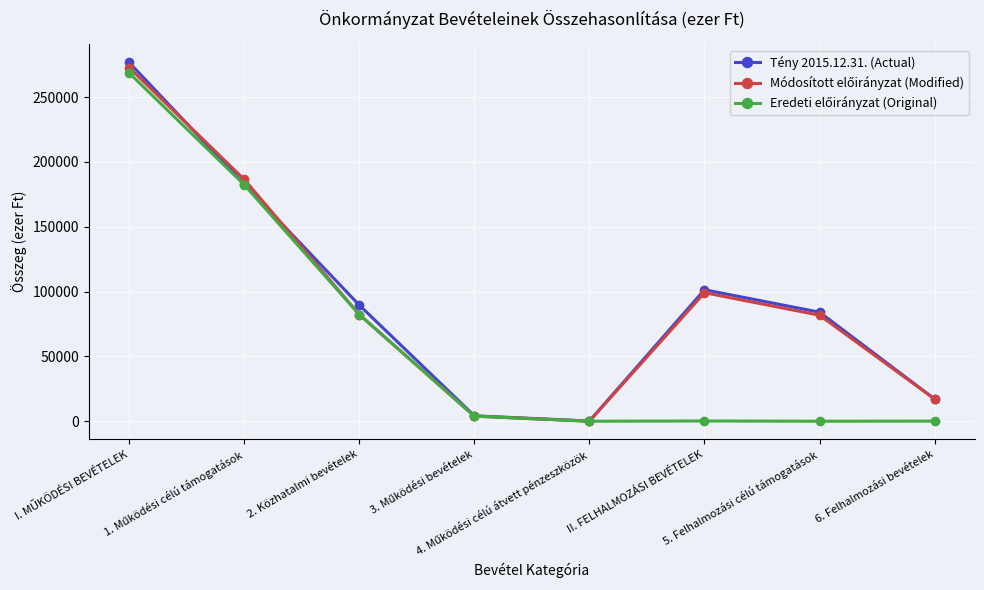

What is the total value across all series at 2. Közhatalmi bevételek?

254144